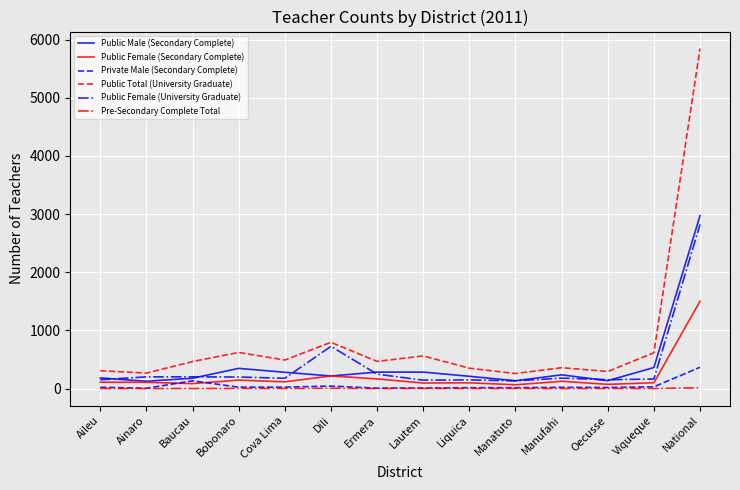

Which series has the largest range (max minus min)?

Public Total (University Graduate)